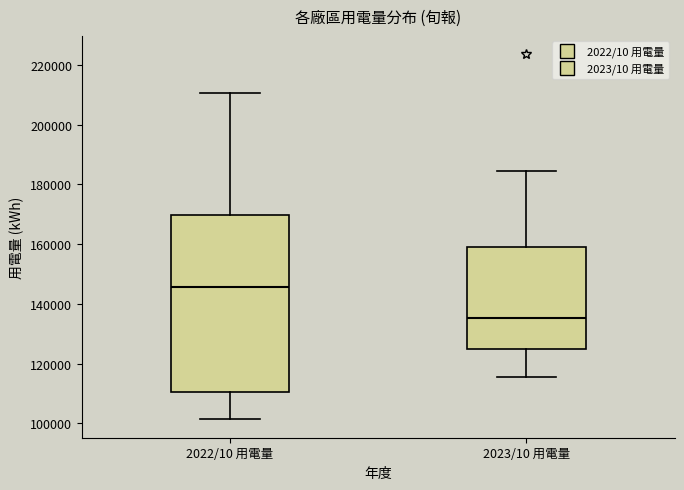

Comparing the boxes themselves (not the whiskers), which one is the tallest?

2022/10 用電量